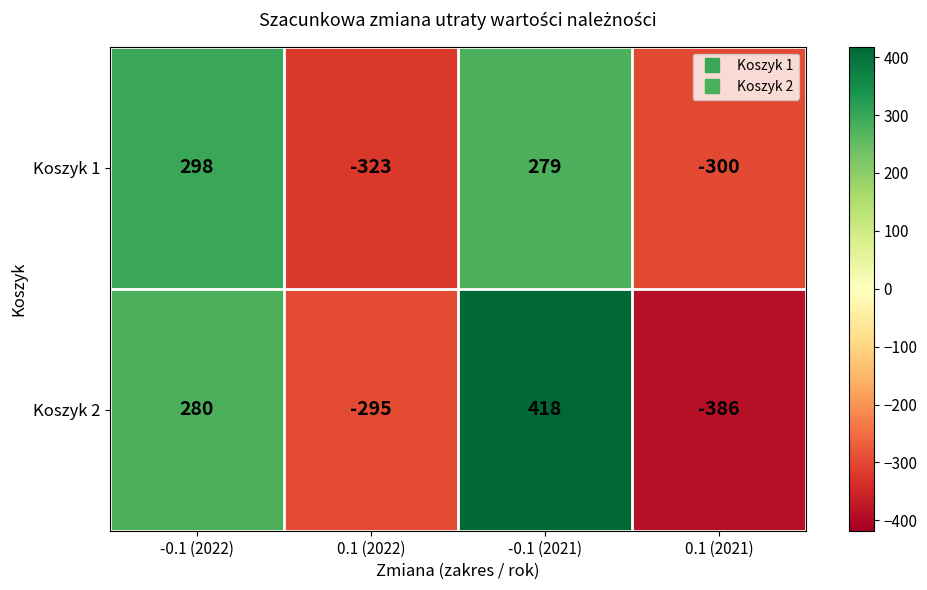

Which series has the largest total across all categories?

Koszyk 2